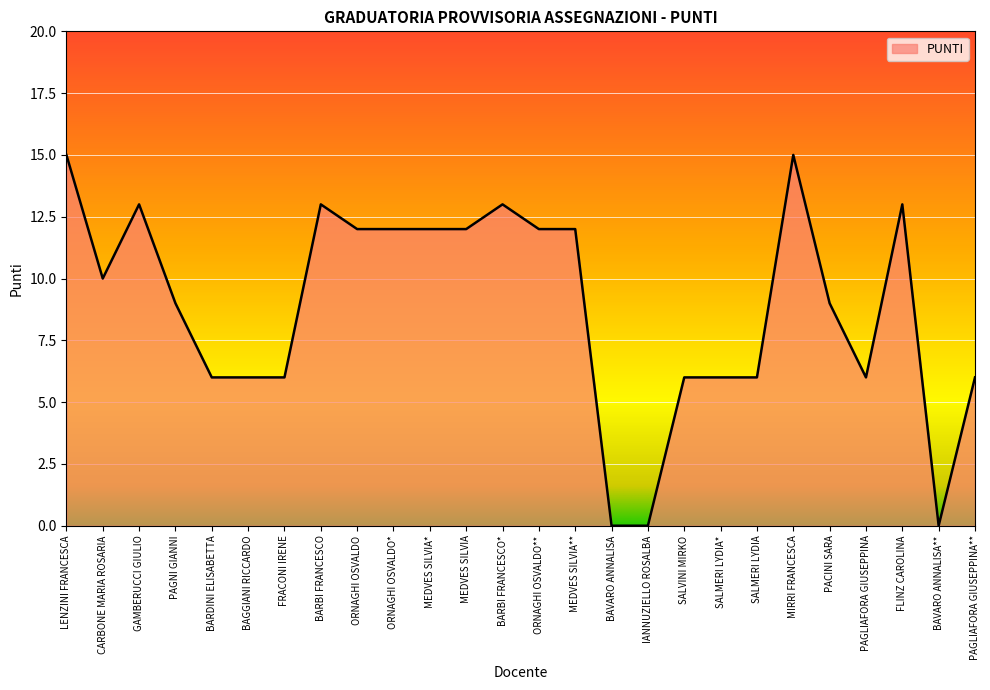

Where does the data first go above 10?

LENZINI FRANCESCA